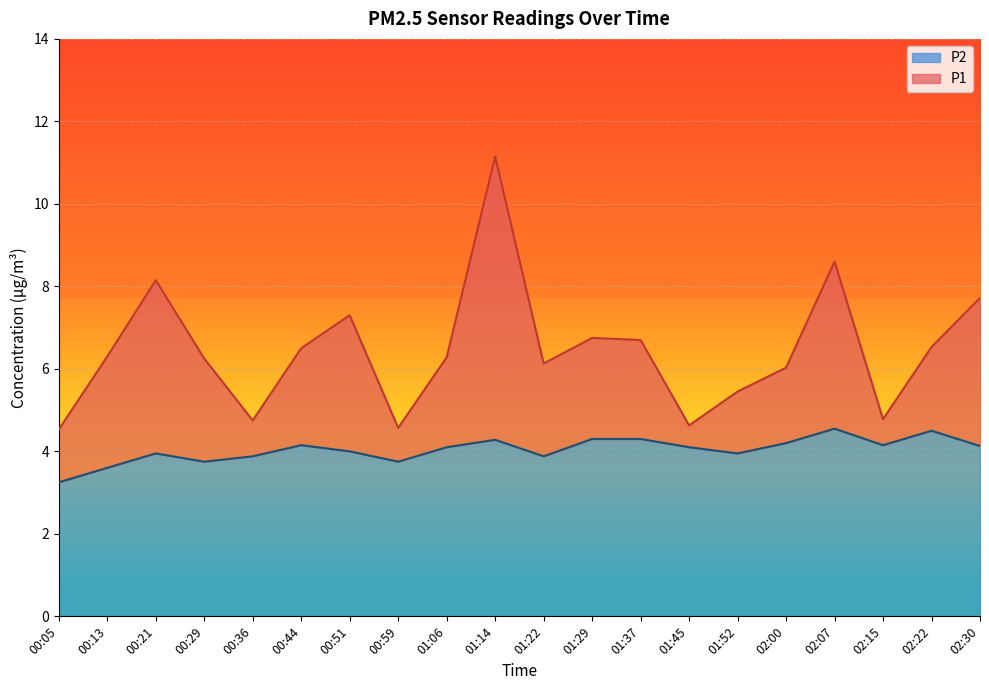

Between 01:29 and 01:14, which is larger?

01:14